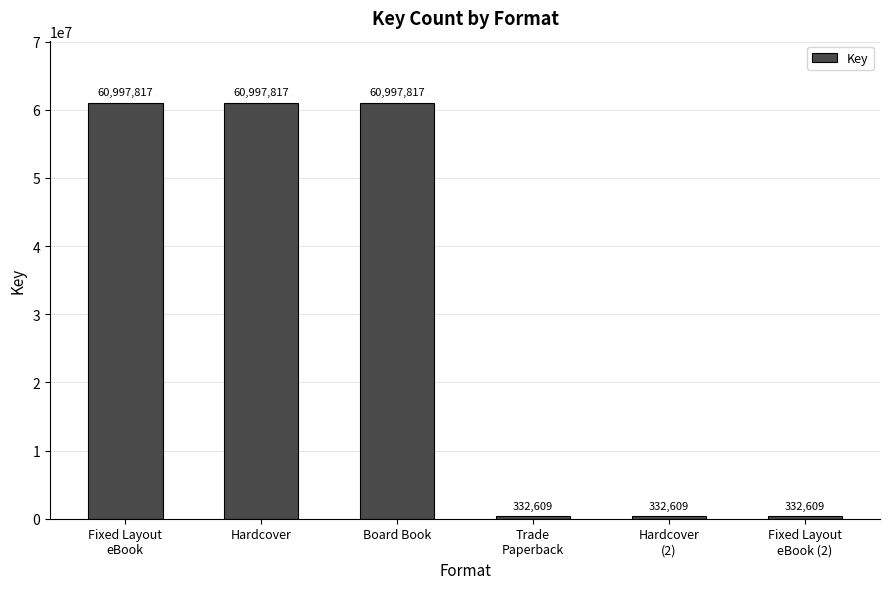

What value does the data have at Hardcover?

60997817